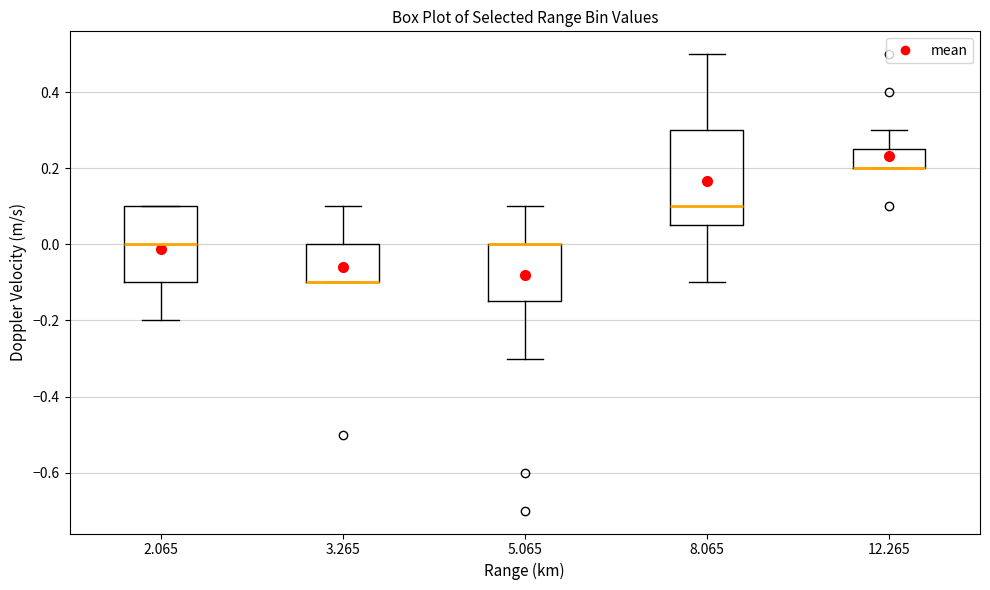

Where does the upper whisker of the box at x = 8.065 end on the y-axis? The values are not printed on the chart, so give them approximately, as read against the axis.

0.50